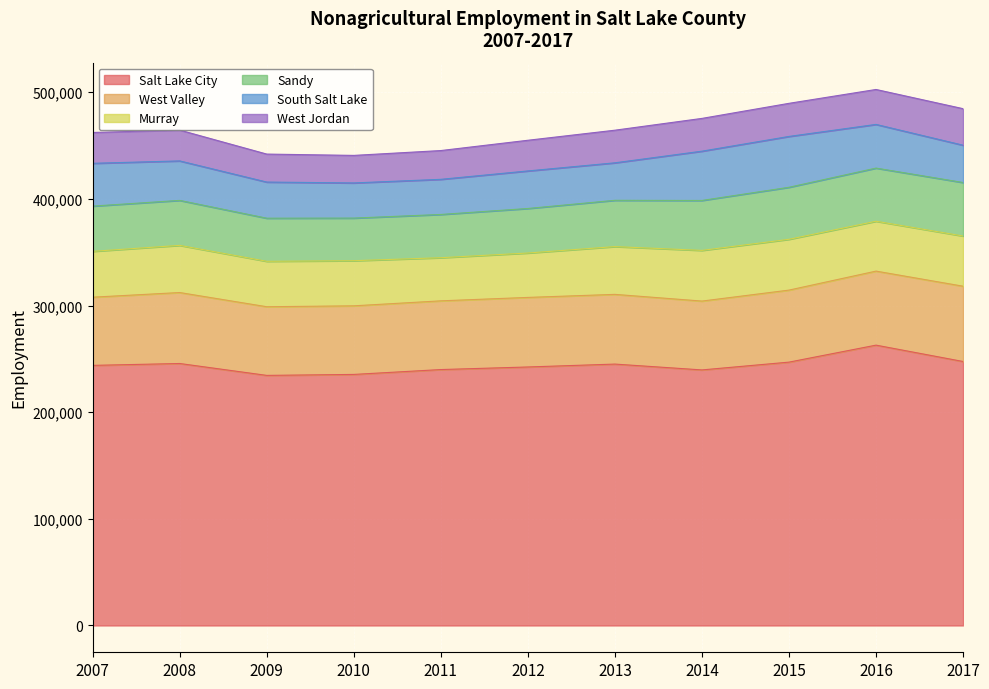

True or false: Sandy and West Jordan intersect in this chart.

False